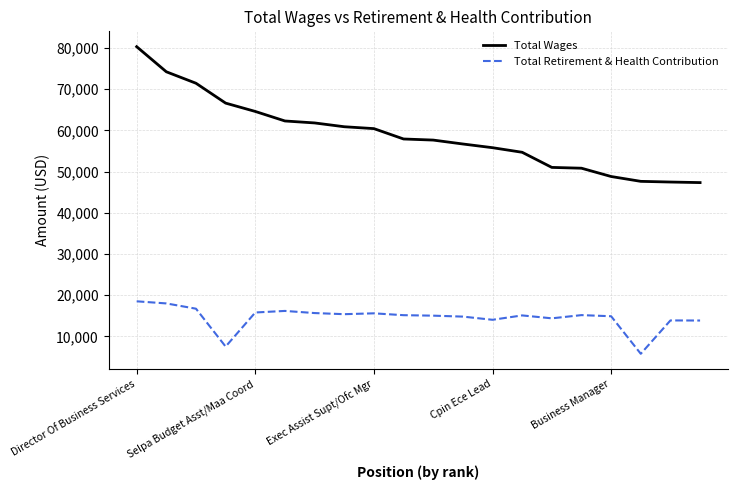

Which series has the largest total across all categories?

Total Wages